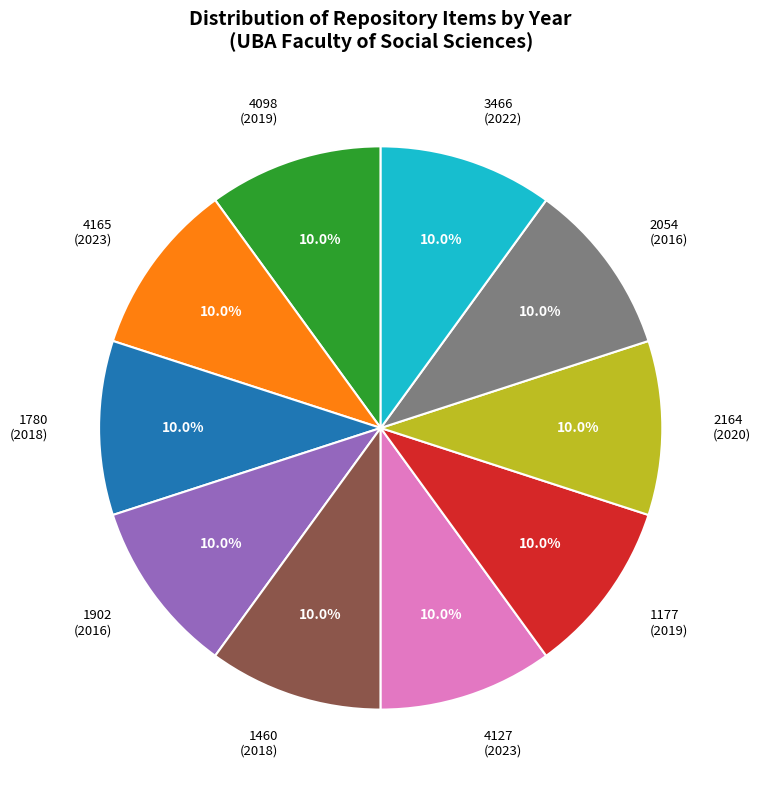

How many slices are in this pie chart?

10